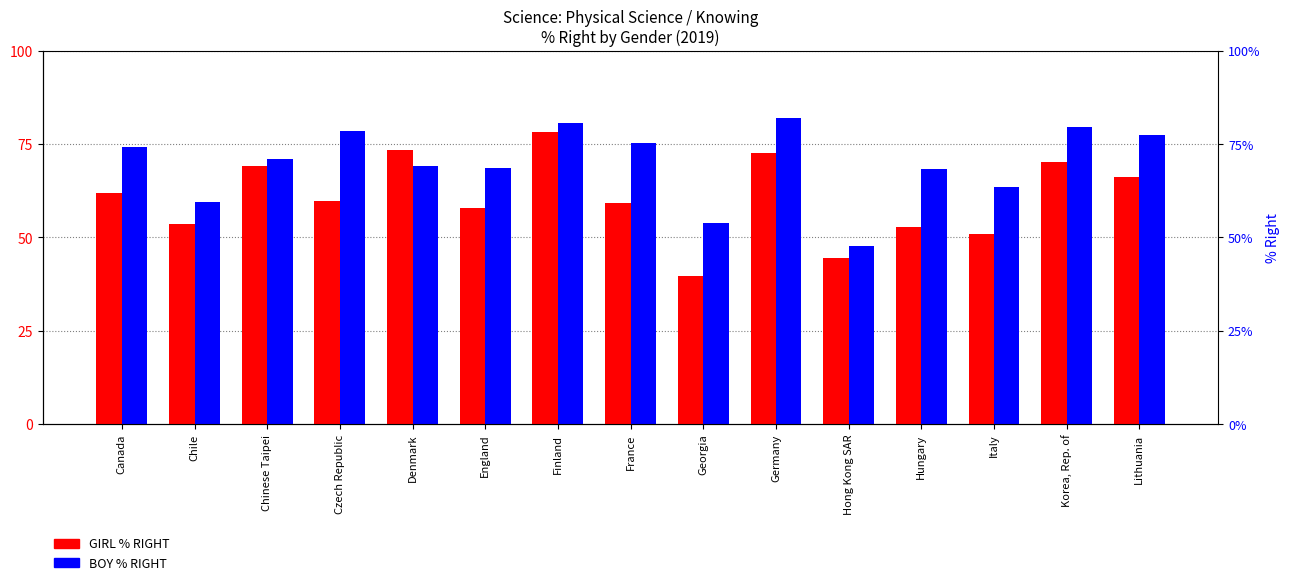

What is the total value across all series at Hungary?

121.0